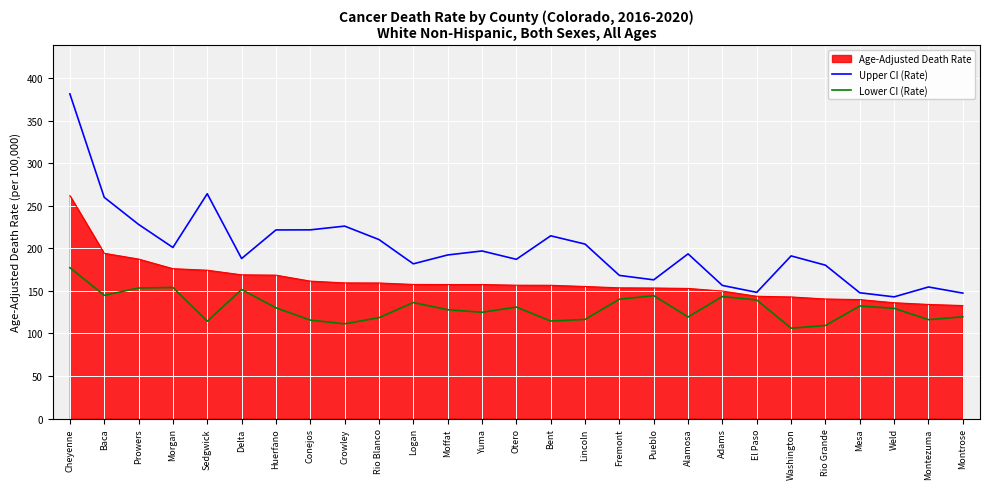

What is the maximum value for Lower CI (Rate)?

177.2